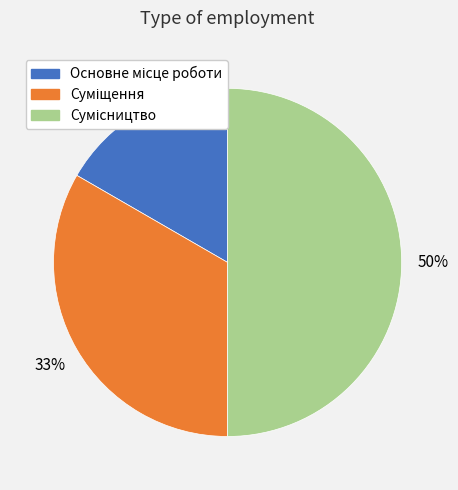

To the nearest percent, what is the difference between the largest and smallest slice percentages?

33%